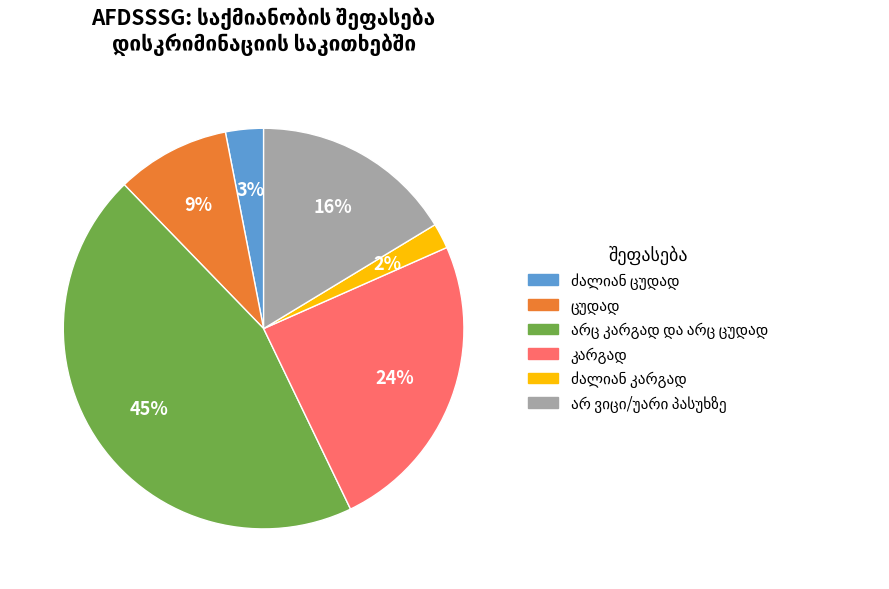

Is there a majority slice in this chart?

No